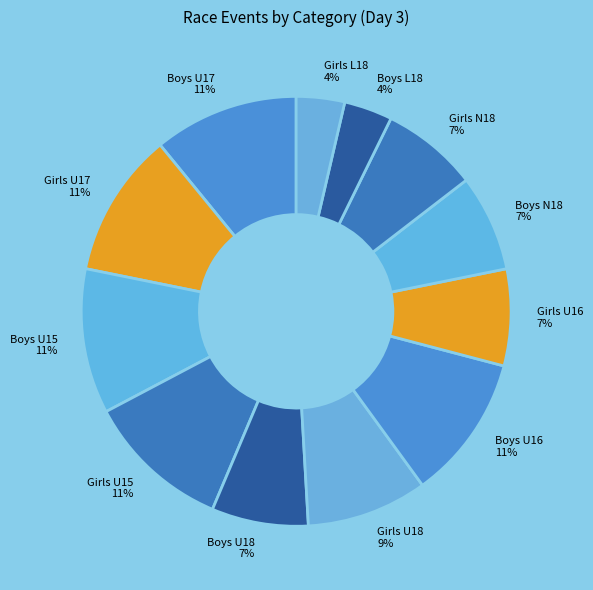

True or false: Boys U15 11% accounts for 11% of the total.

True